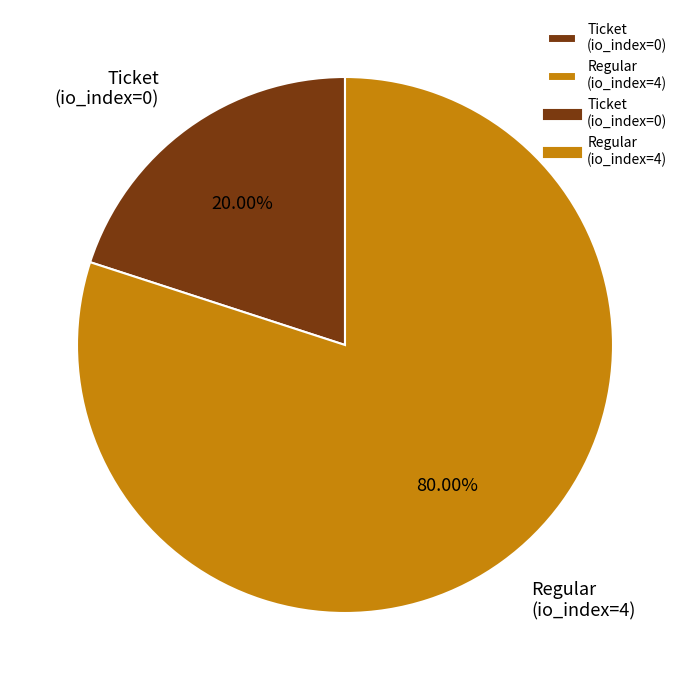

To the nearest percent, what is the average slice percentage?

50%